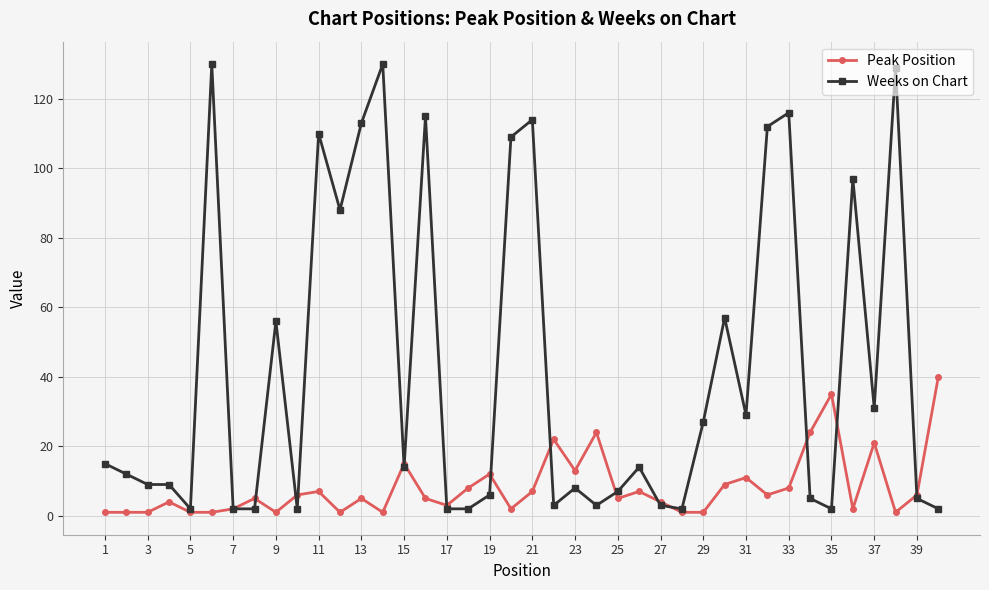

What is the maximum value shown in the chart?

130